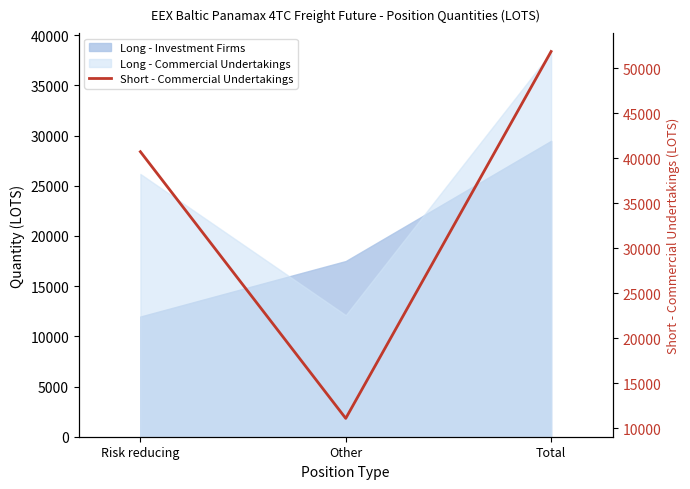

Which category has the lowest value across all series?

Other